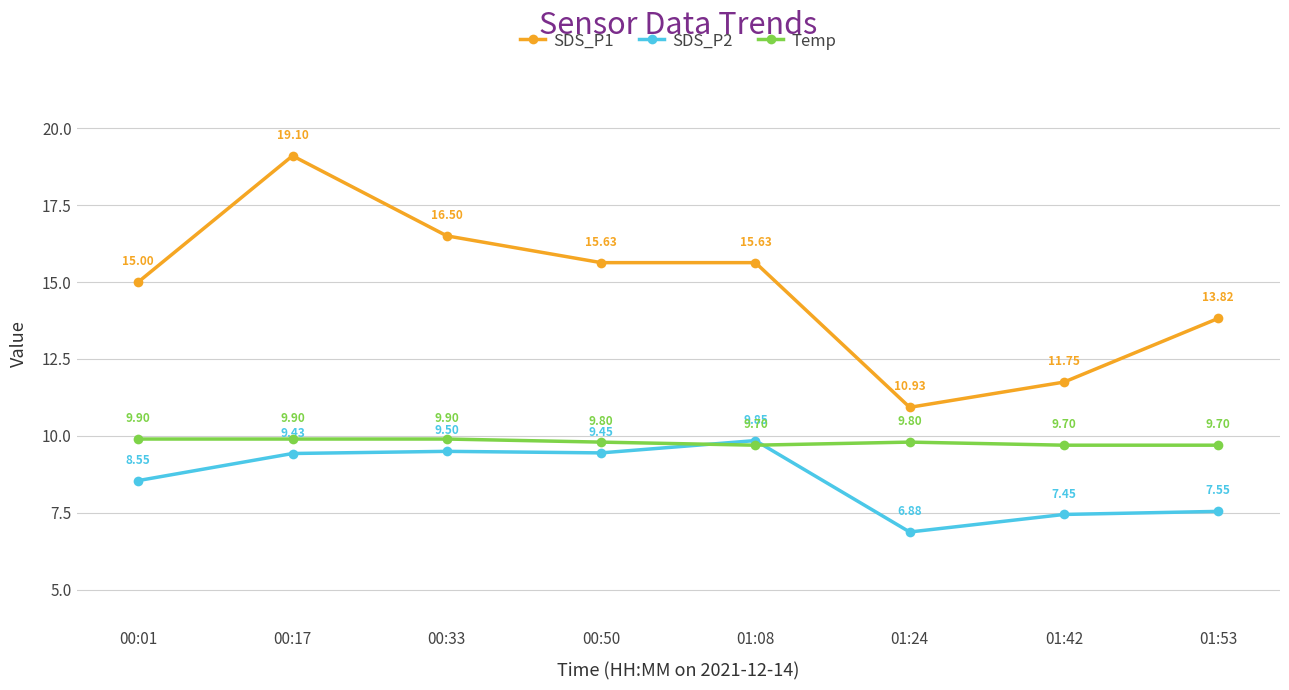

What is the label of the 2nd point from the right?

01:42